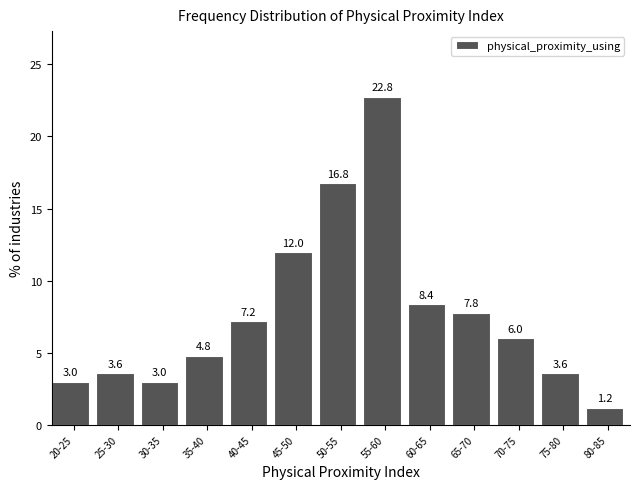

Reading left to right, extract all data points from this chart.

20-25=3.0	25-30=3.6	30-35=3.0	35-40=4.8	40-45=7.2	45-50=12.0	50-55=16.8	55-60=22.8	60-65=8.4	65-70=7.8	70-75=6.0	75-80=3.6	80-85=1.2